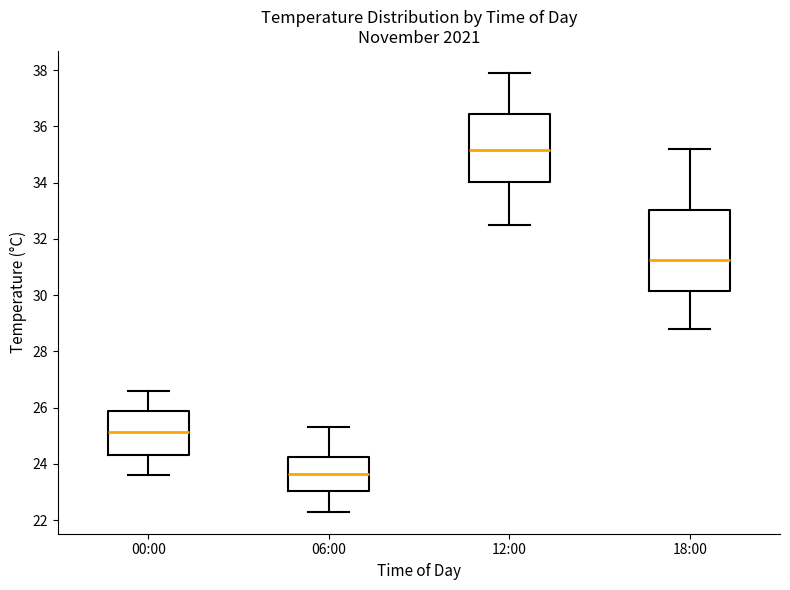

Reading left to right, read every box against the y-axis: the position of its median line, the range the box covers, and the ends of its whiskers. The values are not printed on the chart, so give them approximately, as read against the axis.

00:00: median 25.2, box 24.4 to 25.8, whiskers 23.6 to 26.6
06:00: median 23.6, box 23.0 to 24.2, whiskers 22.4 to 25.4
12:00: median 35.2, box 34.0 to 36.4, whiskers 32.6 to 38.0
18:00: median 31.2, box 30.2 to 33.0, whiskers 28.8 to 35.2